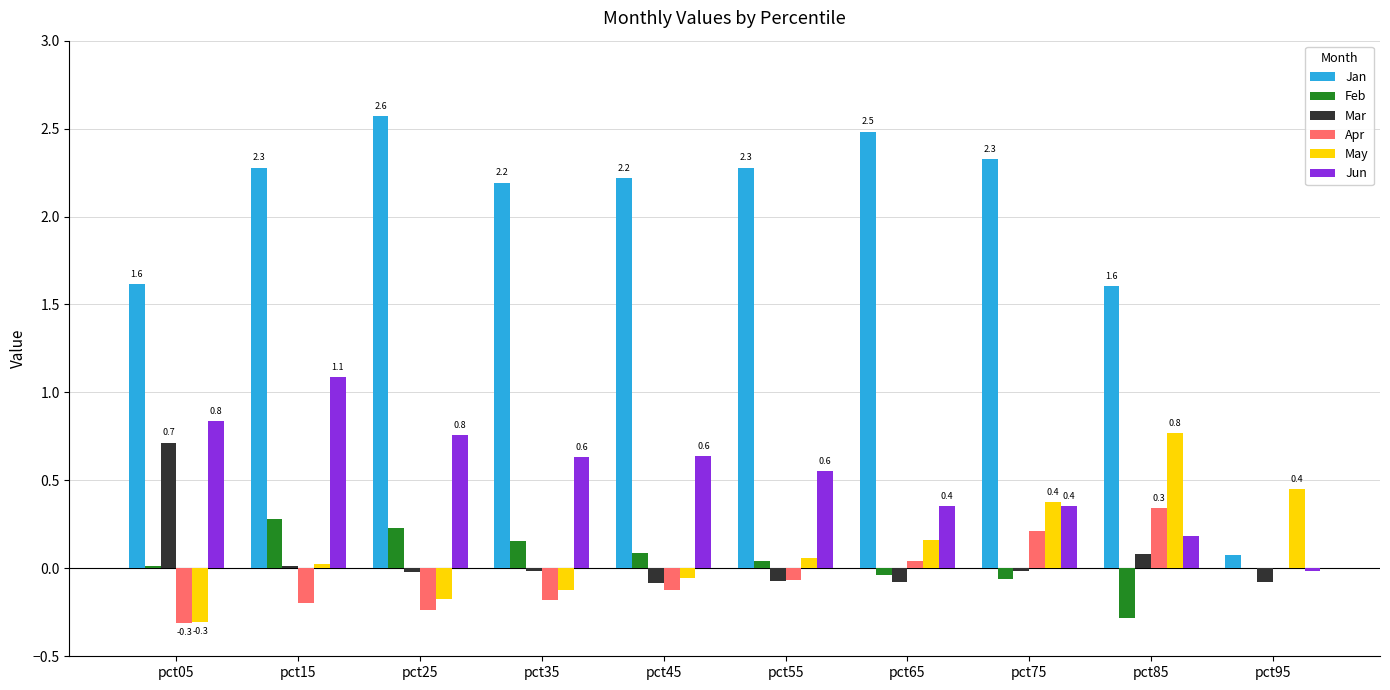

Does the chart contain stacked bars?

No